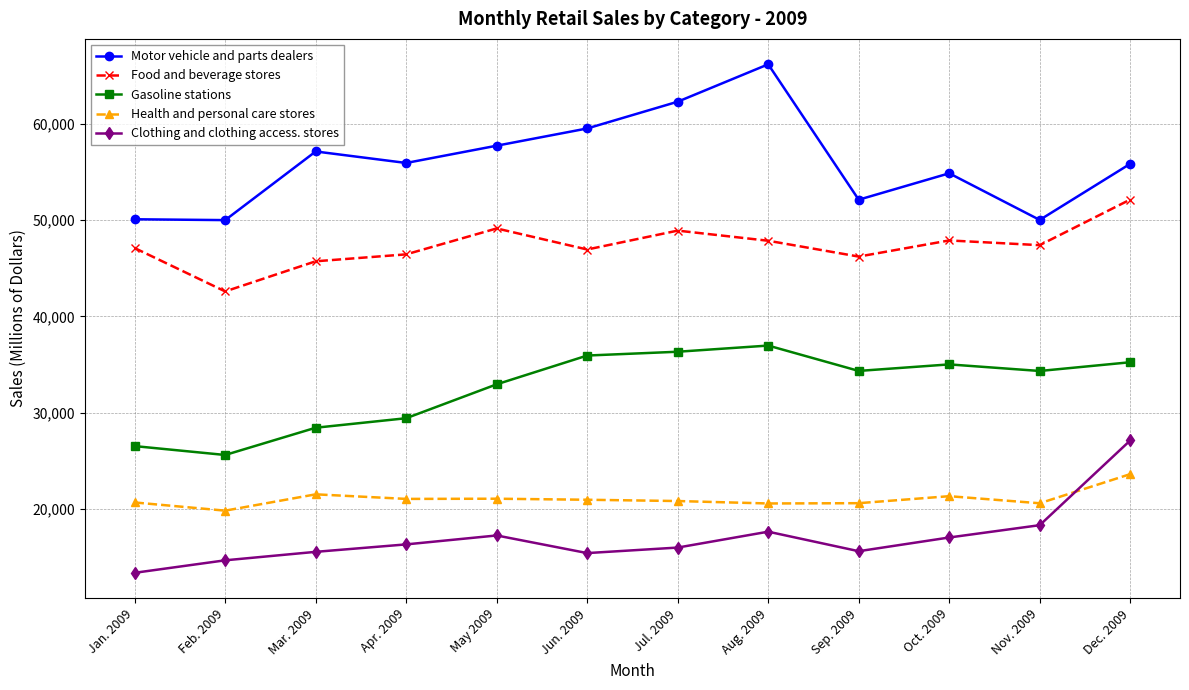

What is the label of the 9th point from the right?

Apr. 2009